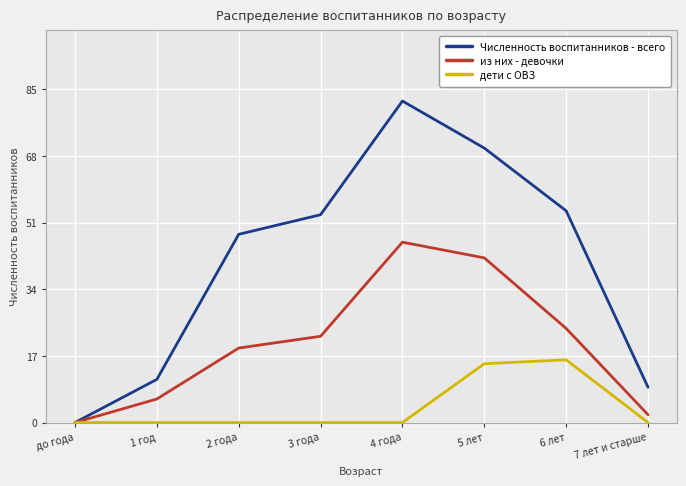

What is the total value across all series at 4 года?

128